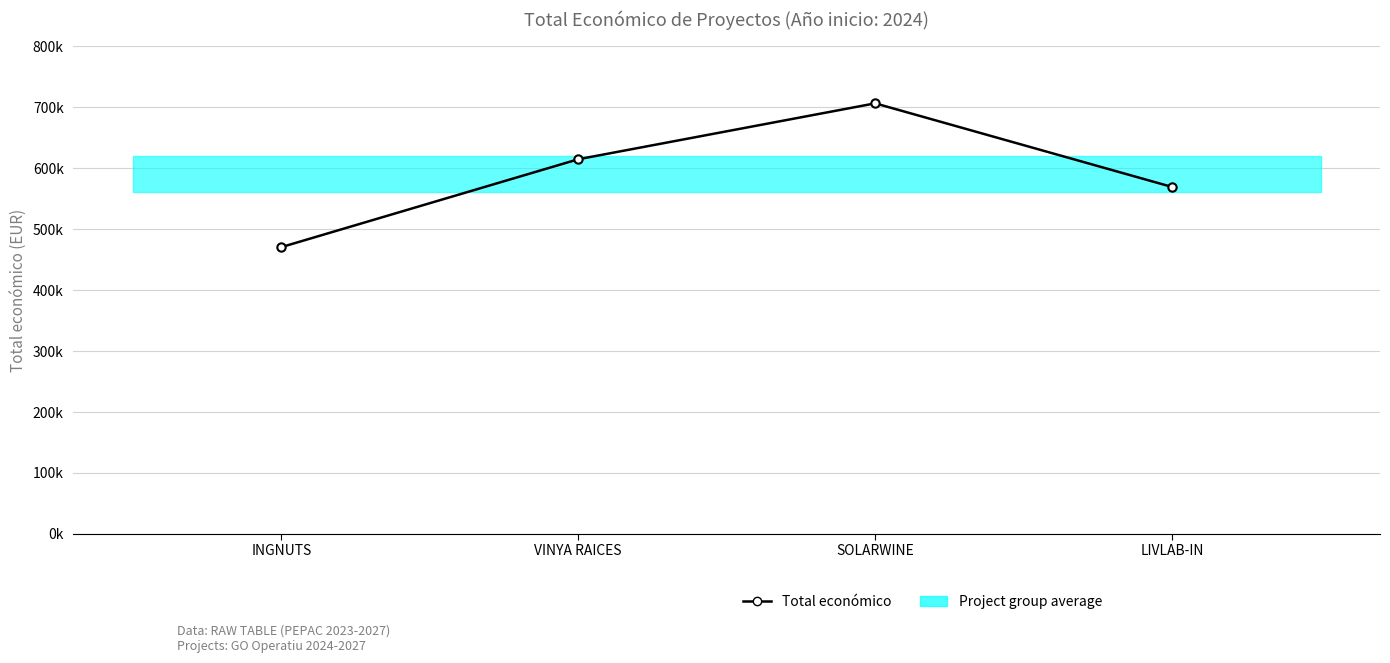

List the labels in order of value, smallest first.

INGNUTS, LIVLAB-IN, VINYA RAICES, SOLARWINE